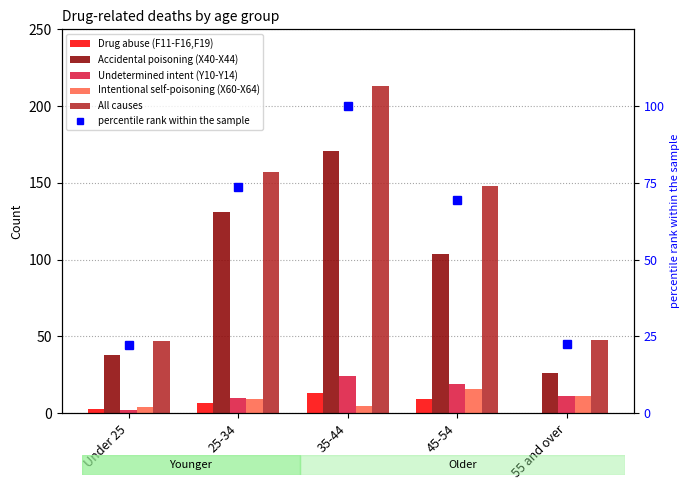

Rank the categories by Drug abuse (F11-F16,F19) value from highest to lowest.

35-44, 45-54, 25-34, Under 25, 55 and over